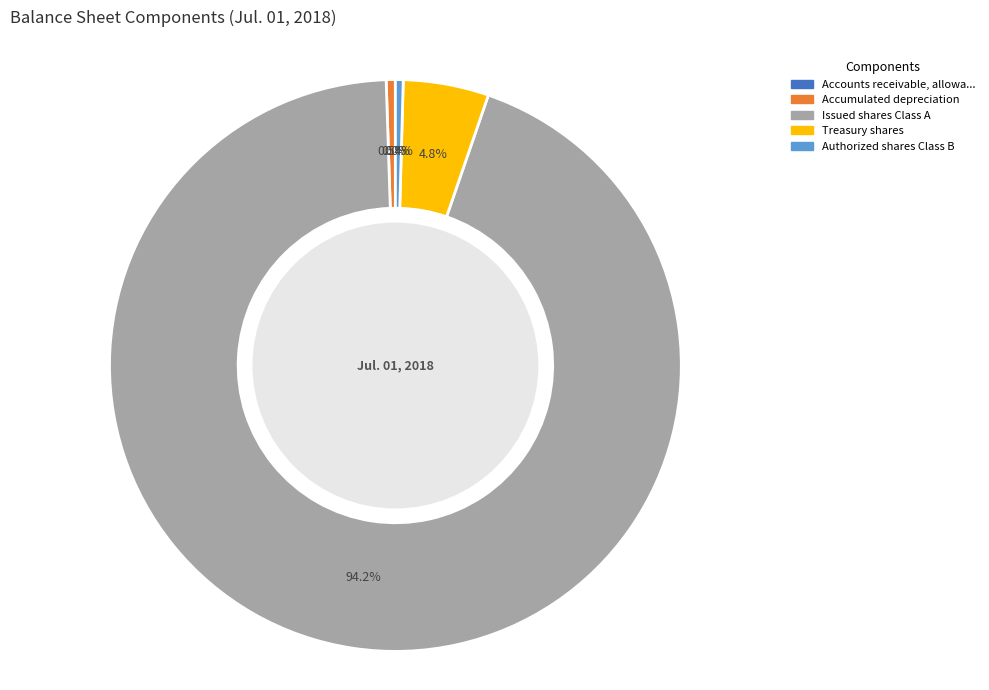

Is there a majority slice in this chart?

Yes